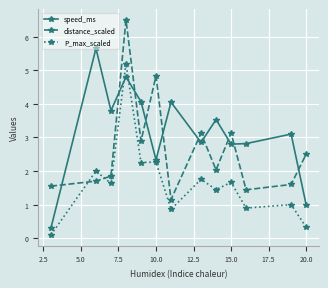

After their last crossing, which series has the higher values: distance_scaled or P_max_scaled?

distance_scaled